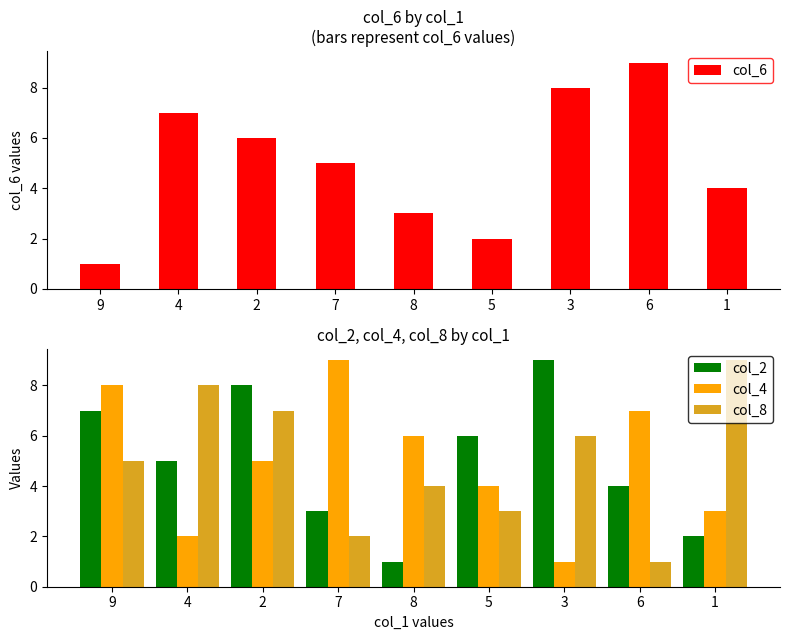

What is the spread (max minus min) of values at 2?

3